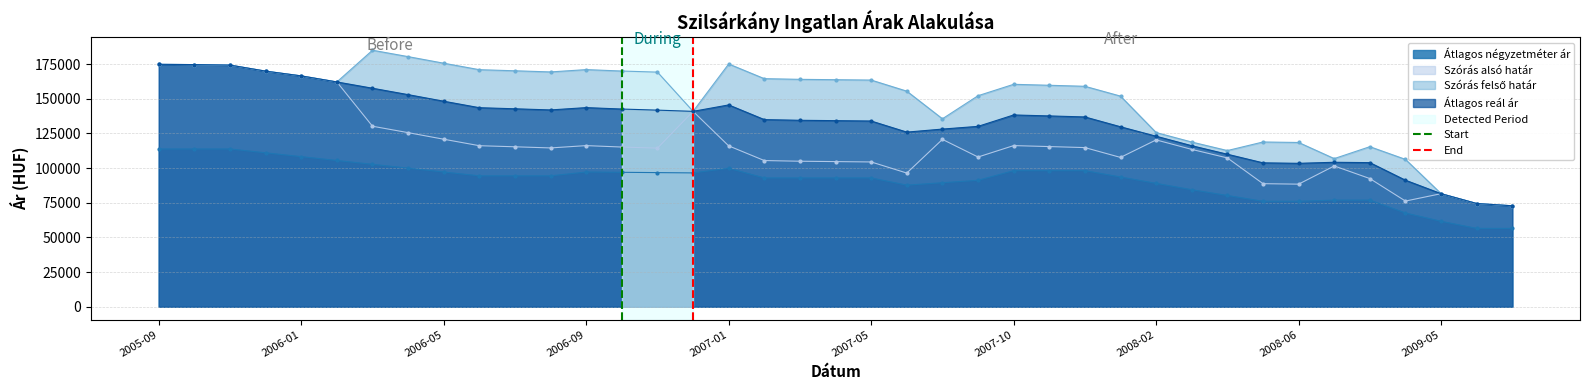

The value of Átlagos négyzetméter ár at 2007-10 is 98125. True or false?

True